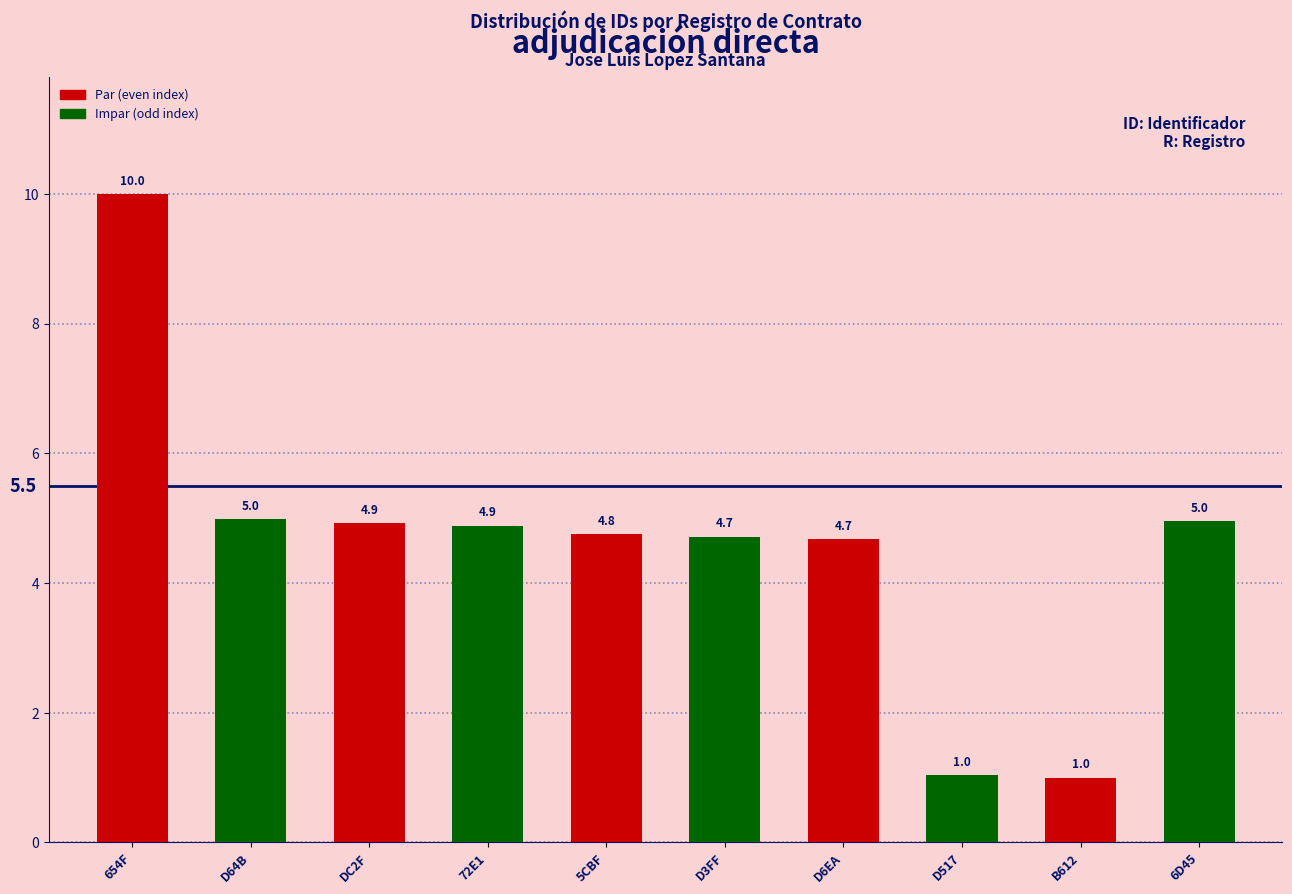

What is the greatest value displayed?

10.0